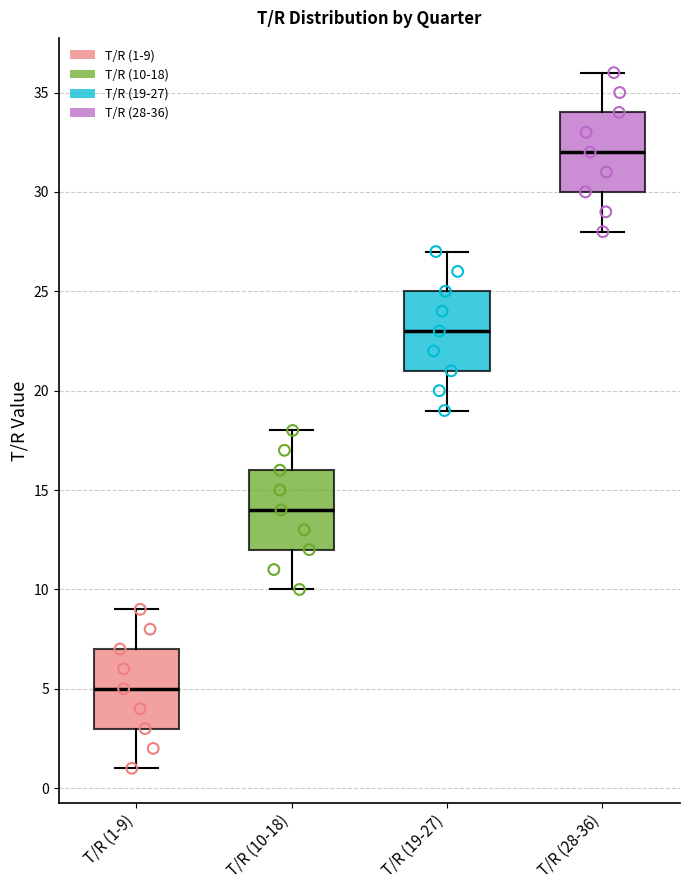

Where does the median line of the box for T/R (28-36) sit on the y-axis? The values are not printed on the chart, so give them approximately, as read against the axis.

32